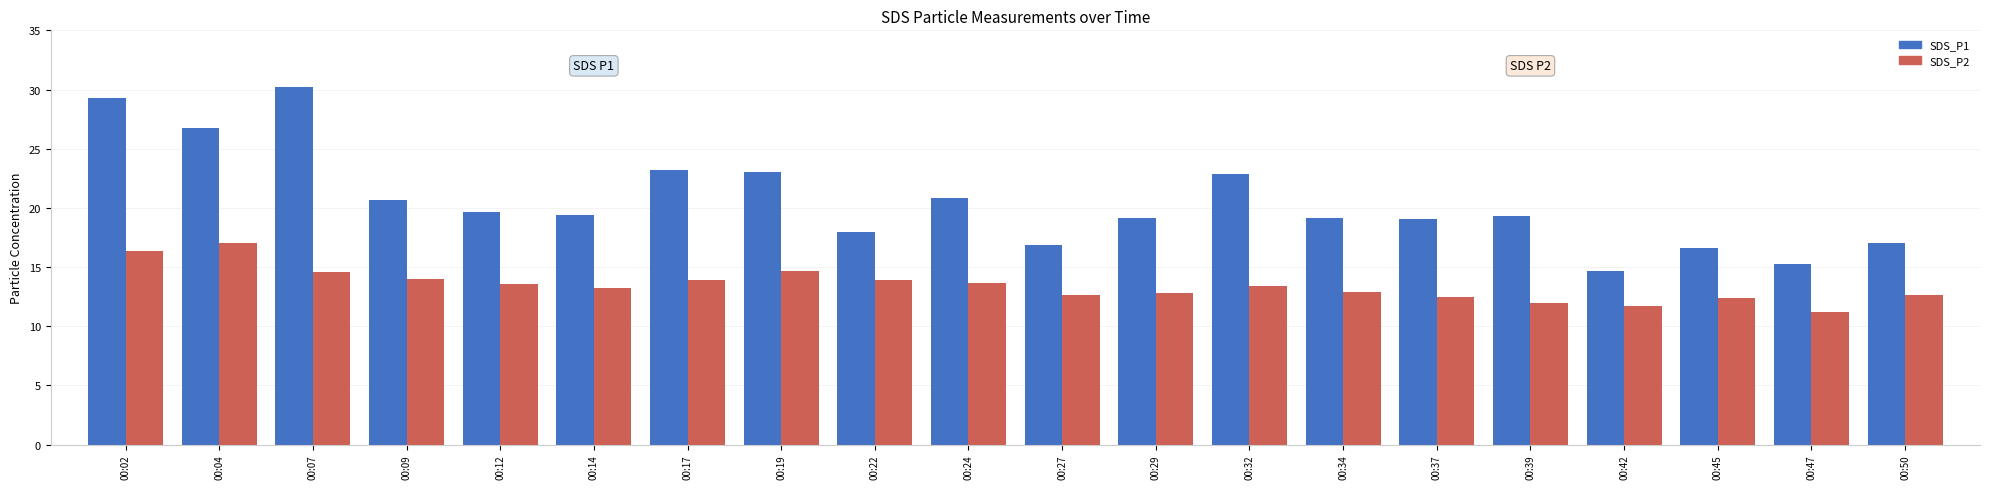

What is the lowest value of the SDS_P1 series?

14.7